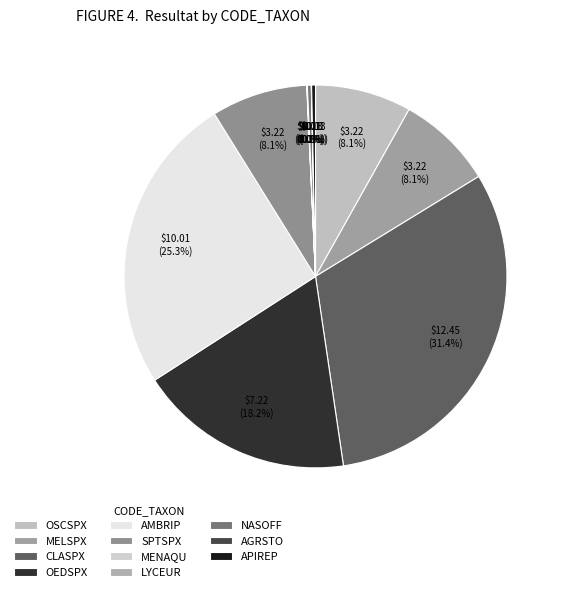

Is NASOFF the majority of the pie?

No